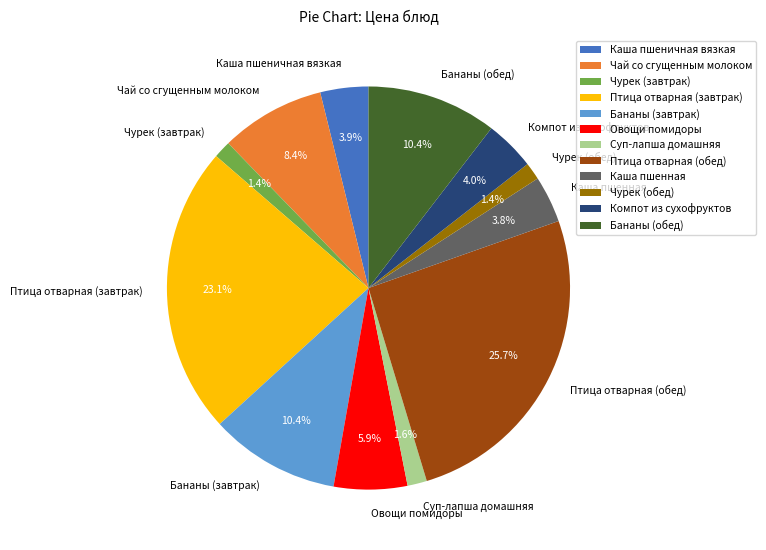

What percentage is the Птица отварная (обед) slice, to the nearest percent?

26%